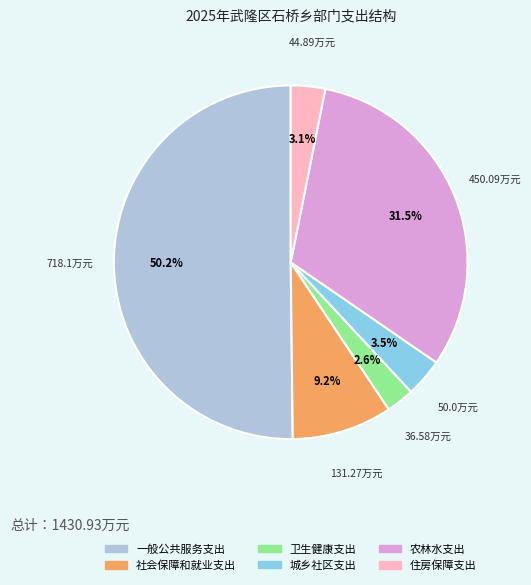

Combined, do 农林水支出 and 一般公共服务支出 account for over 50%?

Yes